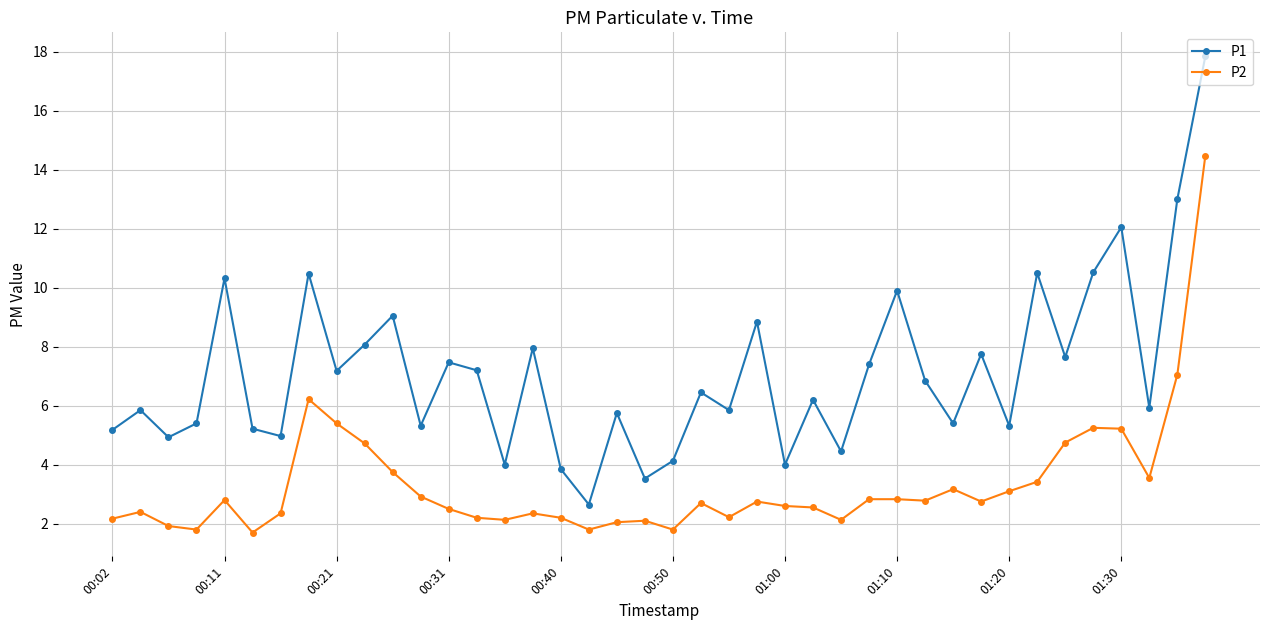

True or false: P1 and P2 intersect in this chart.

False